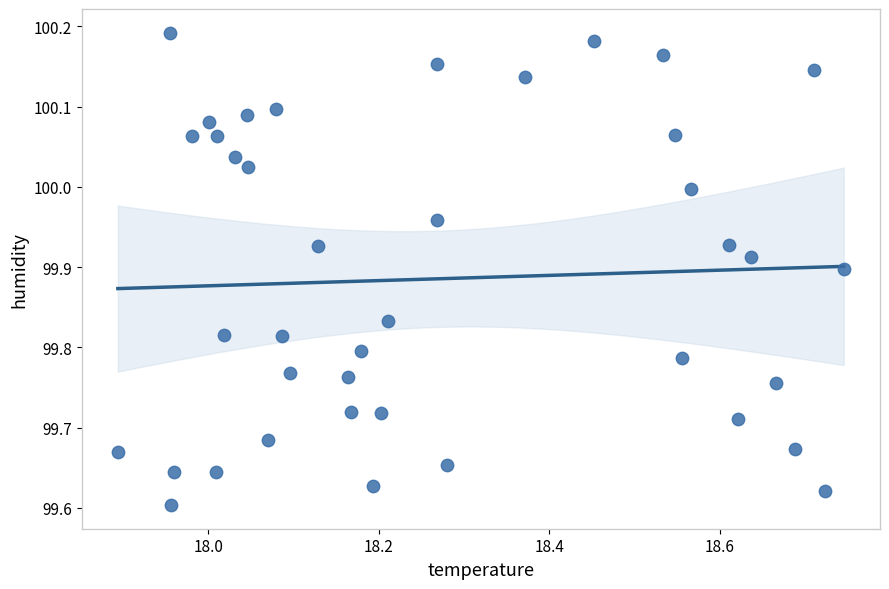

What is the range of Y values (max minus min)?

0.6